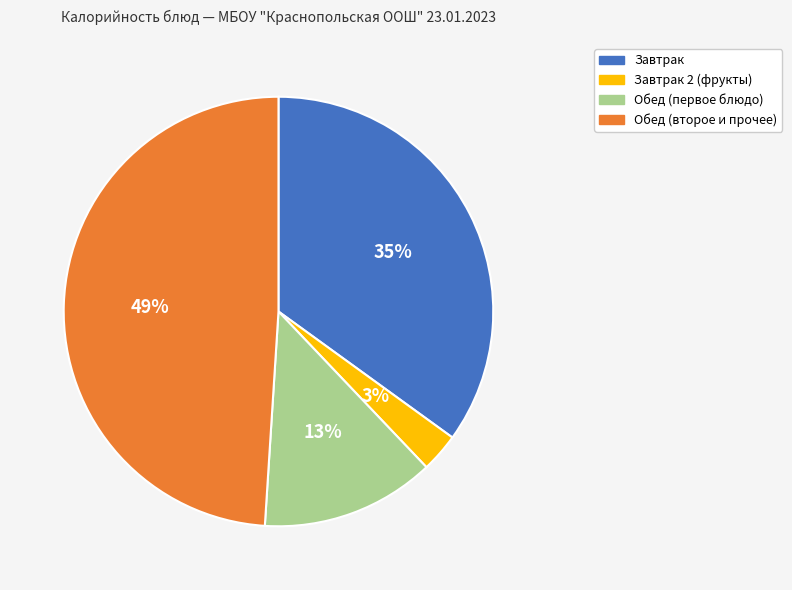

True or false: Завтрак accounts for 35% of the total.

True